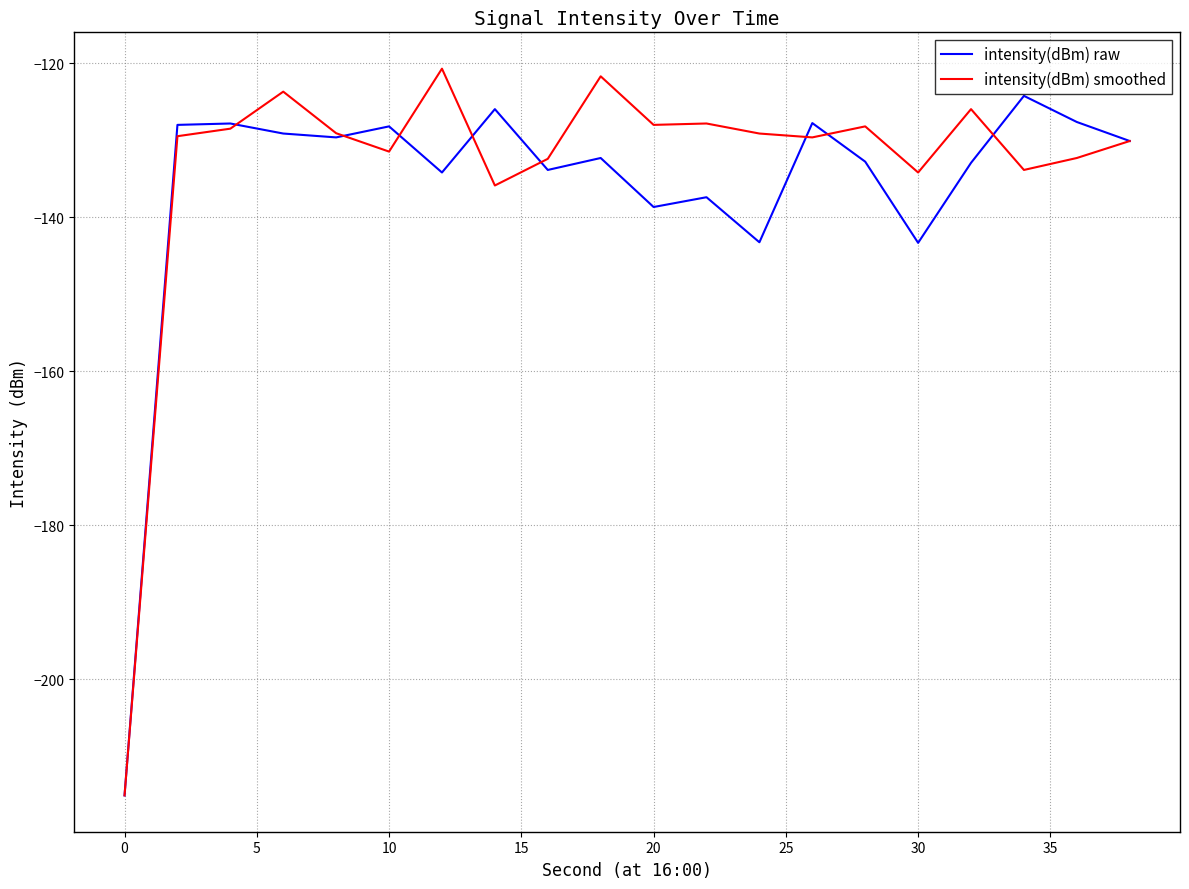

What is the maximum value for intensity(dBm) raw?

-124.2